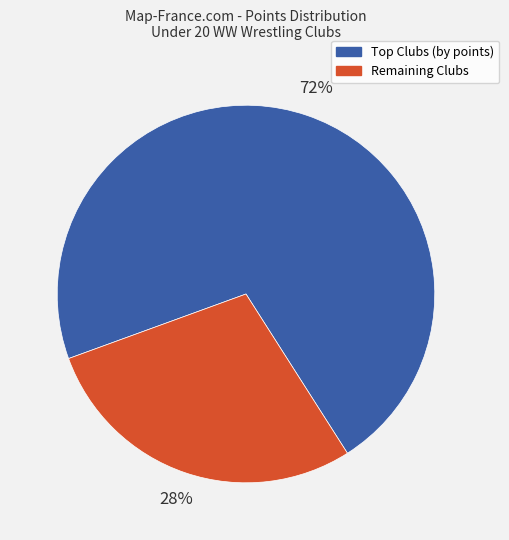

To the nearest percent, what is the average slice percentage?

50%